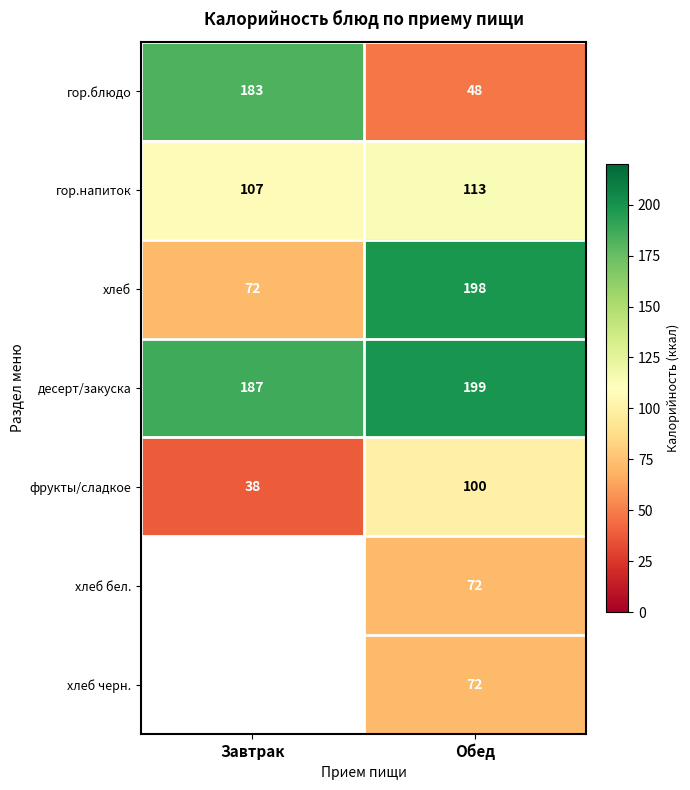

Is it true that гор.блюдо equals 183 at Завтрак?

True